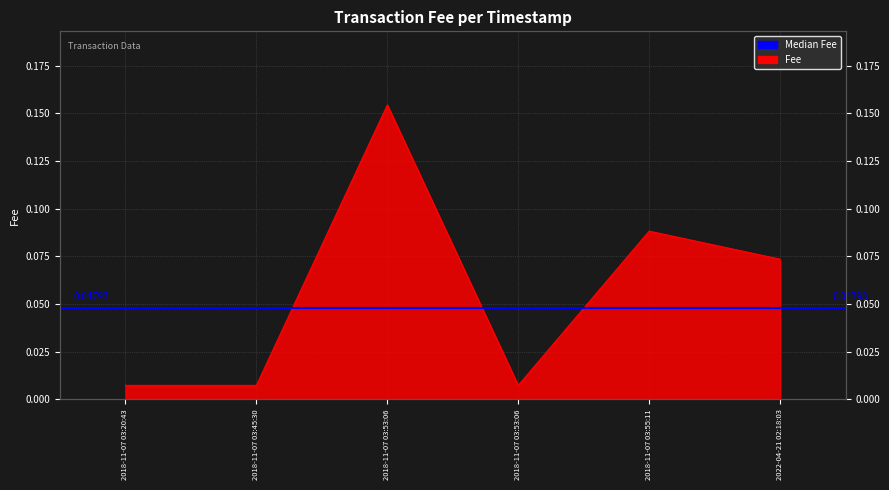

Which category has the lowest value across all series?

2018-11-07 03:20:43